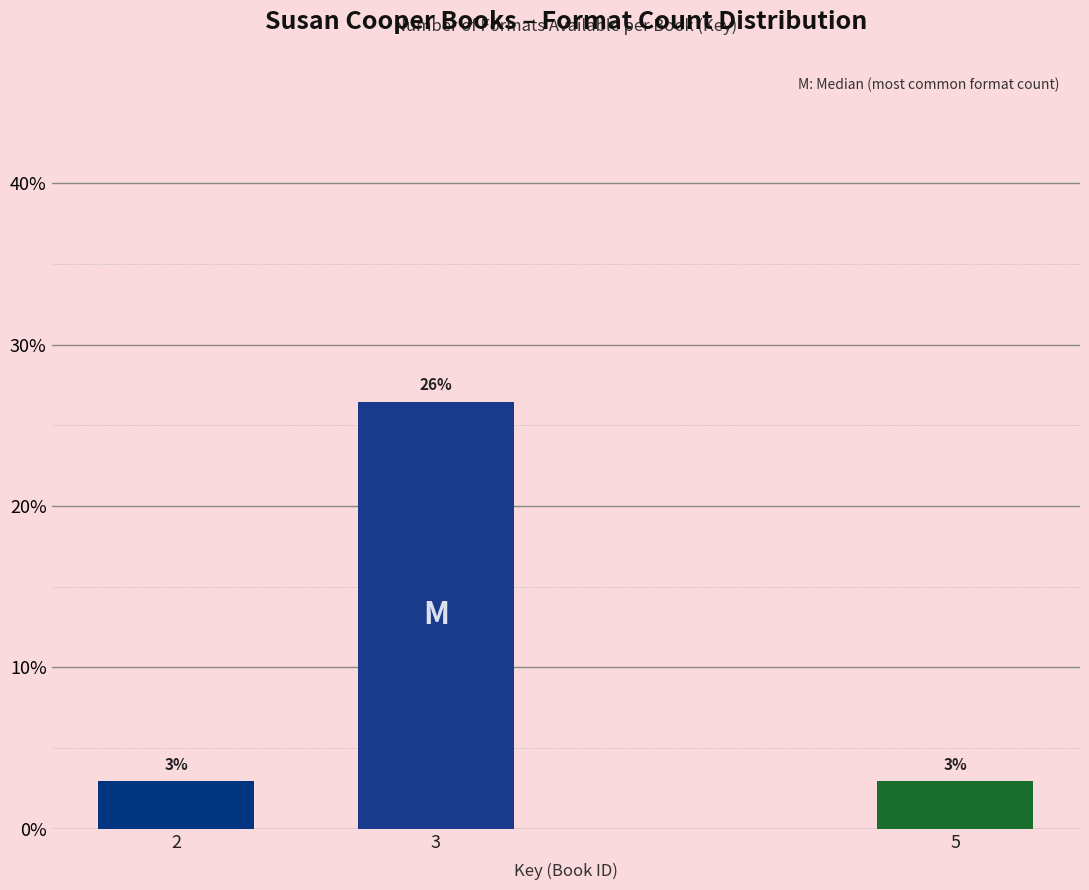

Does the chart contain any negative values?

No